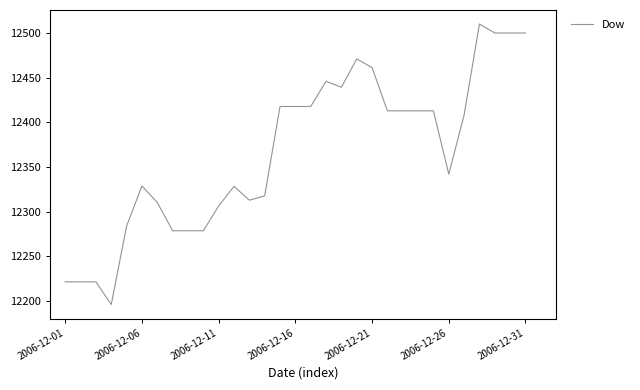

What is the difference between the maximum and minimum values?

315.0